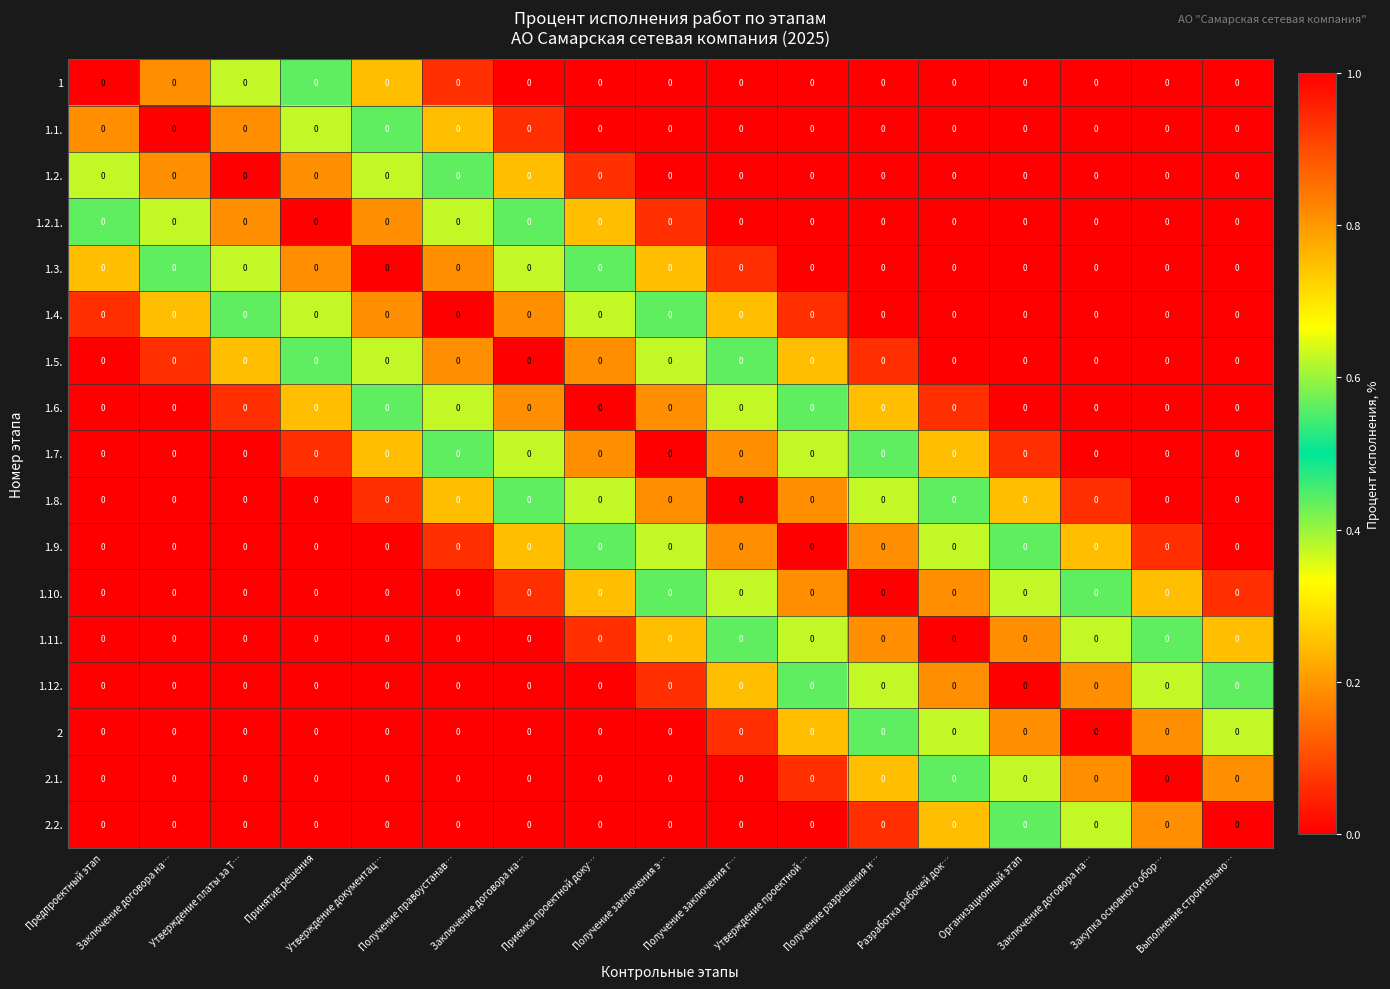

Between Разработка рабочей док… and Приемка проектной доку…, which is larger?

Разработка рабочей док…